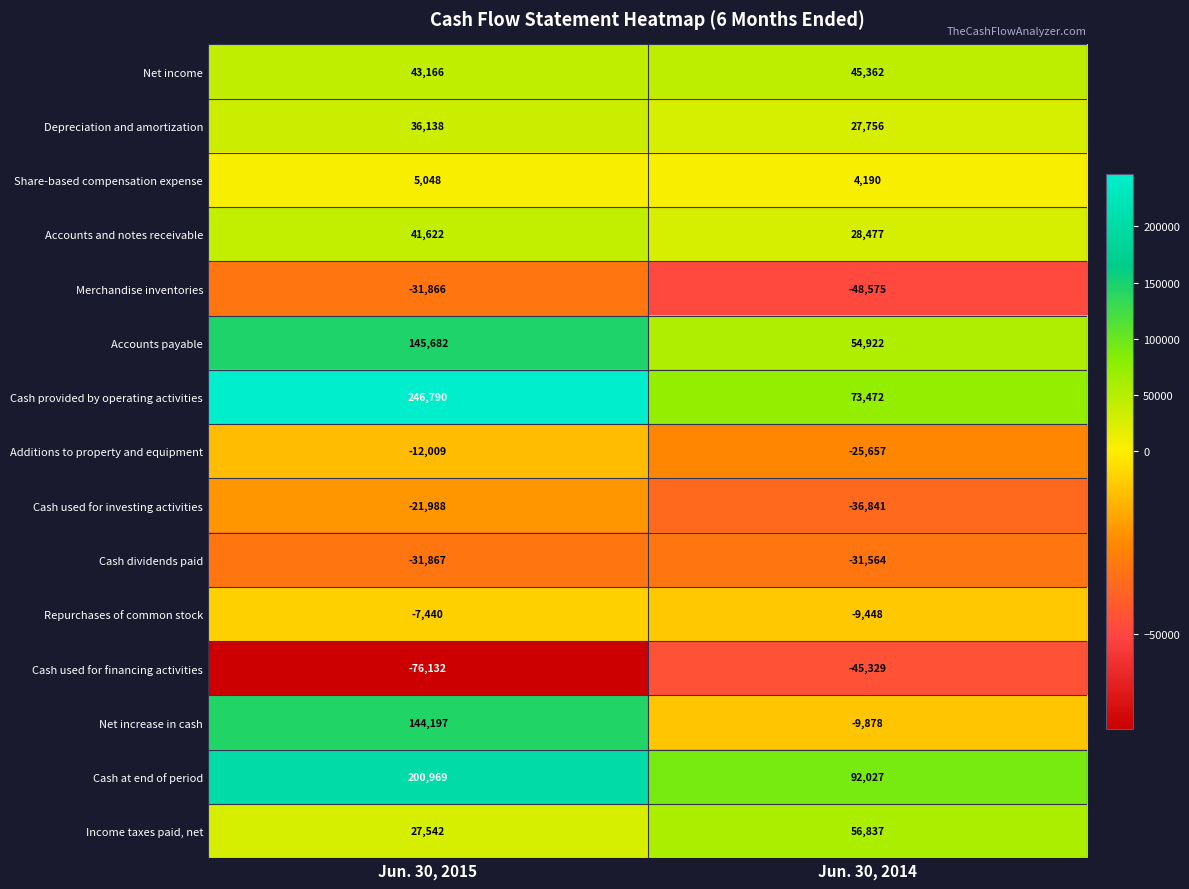

List the labels in order of Accounts payable value, largest first.

Jun. 30, 2015, Jun. 30, 2014